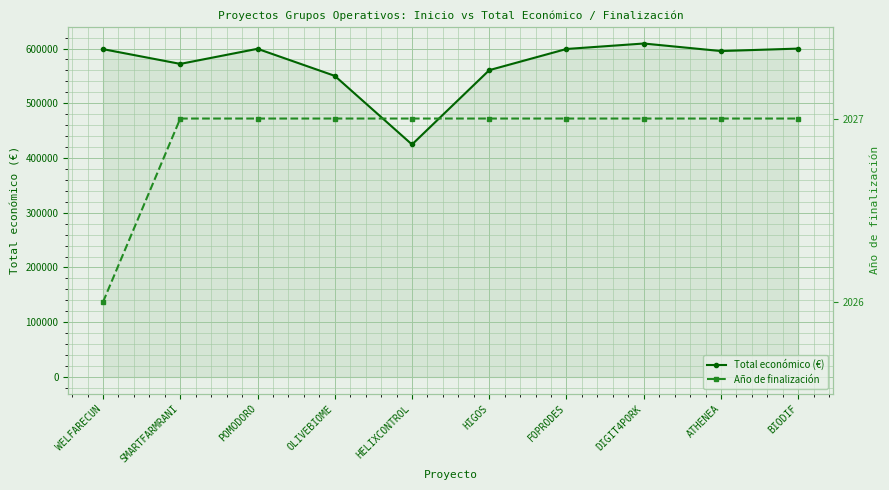

Reading right to left, list all the values displayed in this chart.

Total económico (€): 599927	595436	609206	599211	560529	424720	550111	599540	571965	598909
Año de finalización: 2027	2027	2027	2027	2027	2027	2027	2027	2027	2026